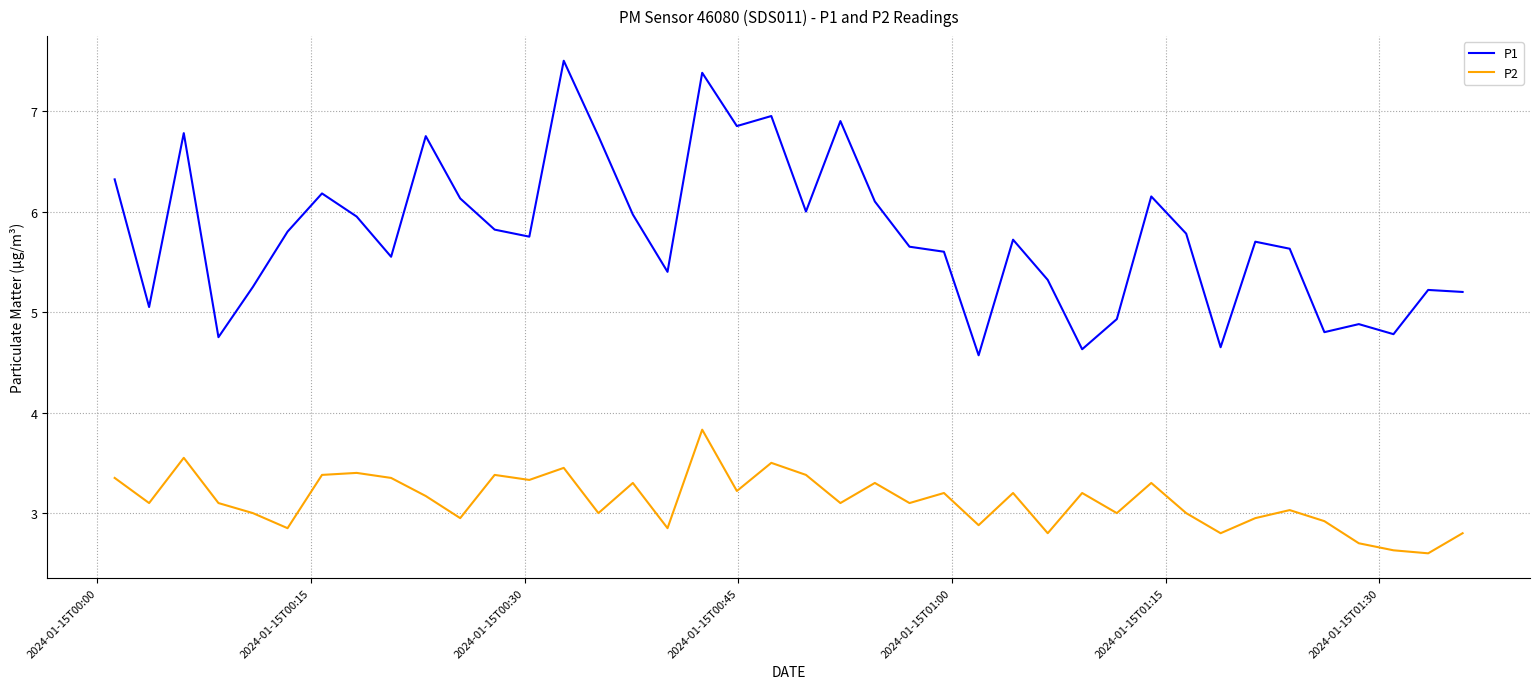

True or false: P1 and P2 intersect in this chart.

False